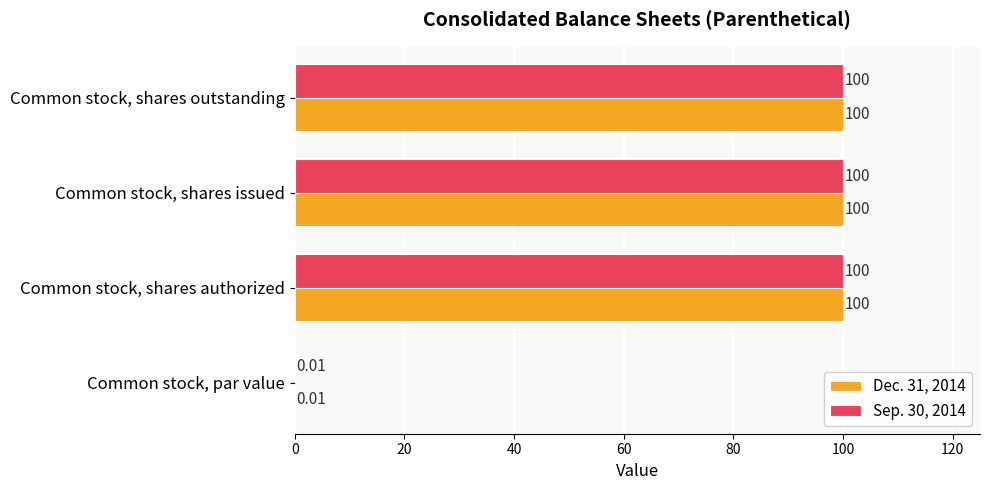

At which label is Sep. 30, 2014 closest to 50?

Common stock, par value